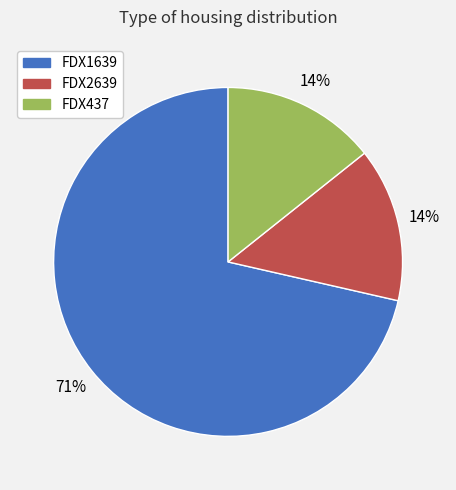

Which slice is the largest?

FDX1639